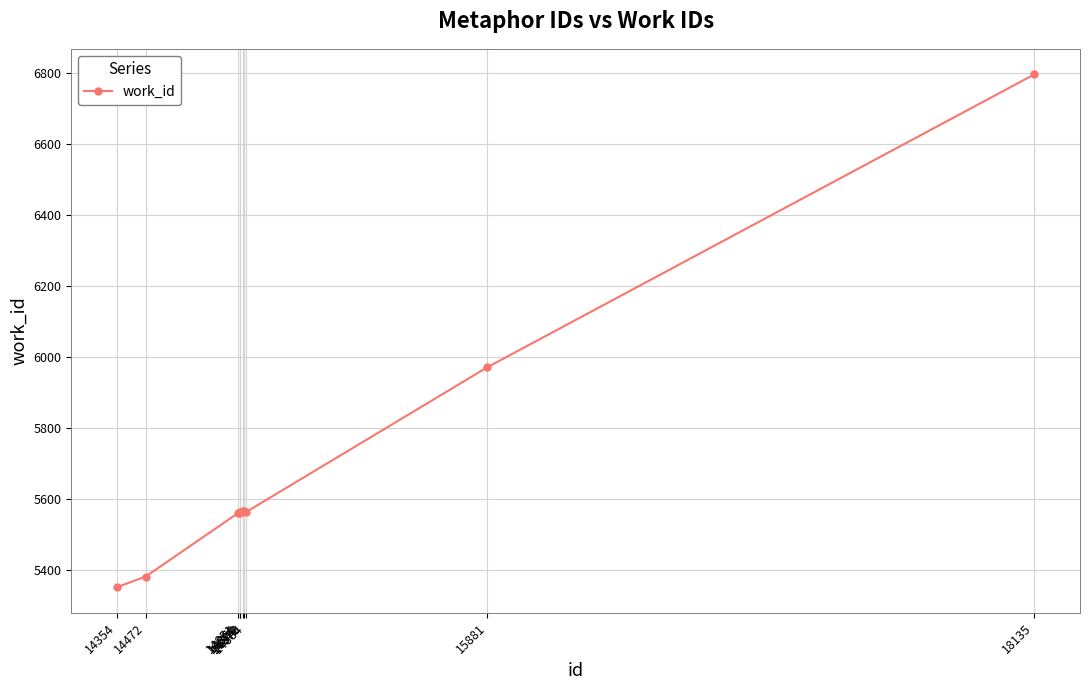

Which category has the lowest value across all series?

14354